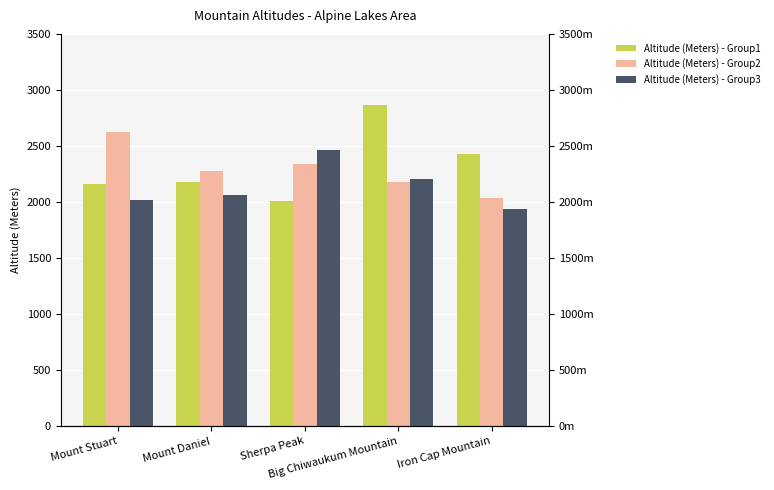

What is the sum of the Altitude (Meters) - Group1 values at Mount Stuart and Big Chiwaukum Mountain?

5030